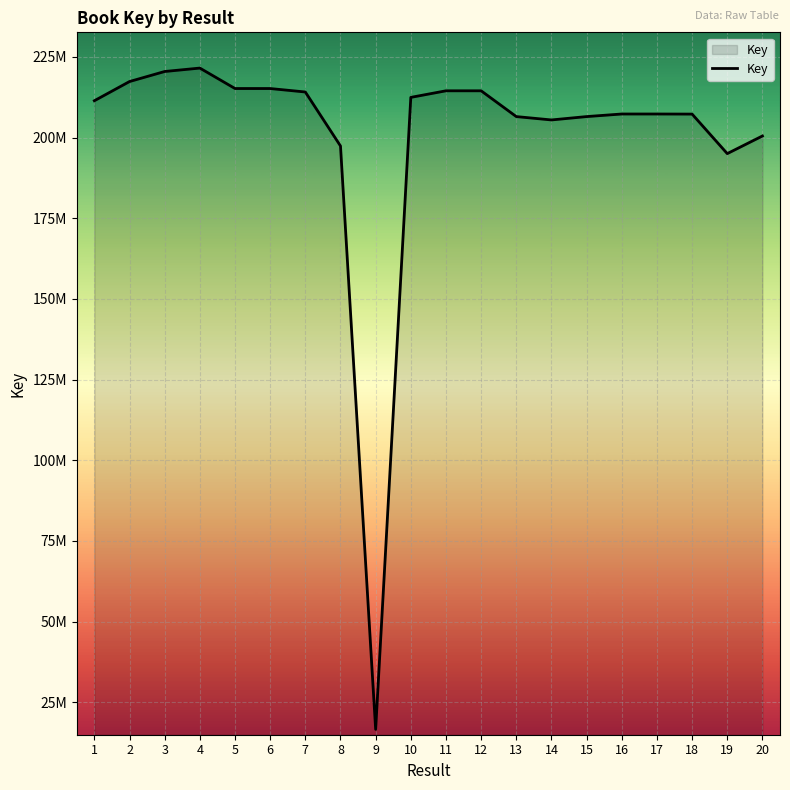

Approximately how many times larger is the value at 20 compared to 13?

1.0